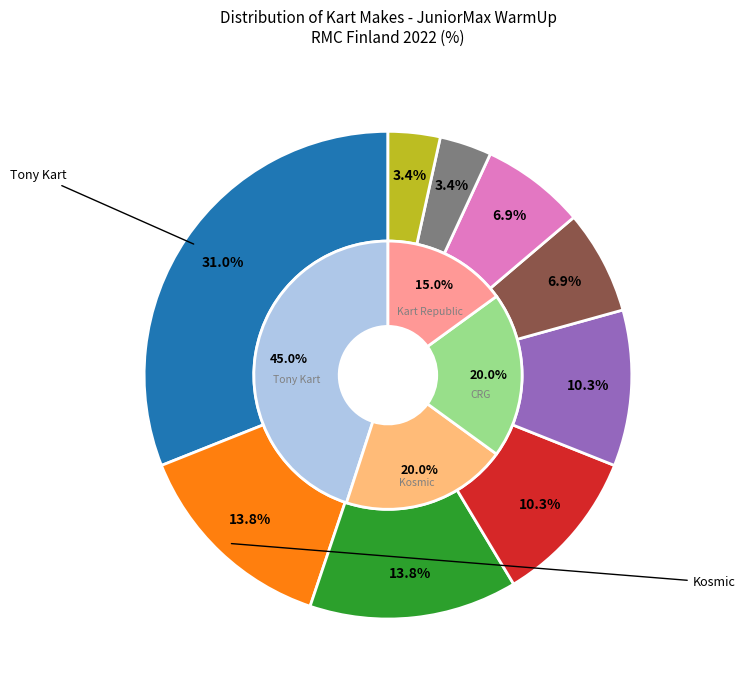

To the nearest percent, what is the combined percentage of BirelART and CRG?

21%